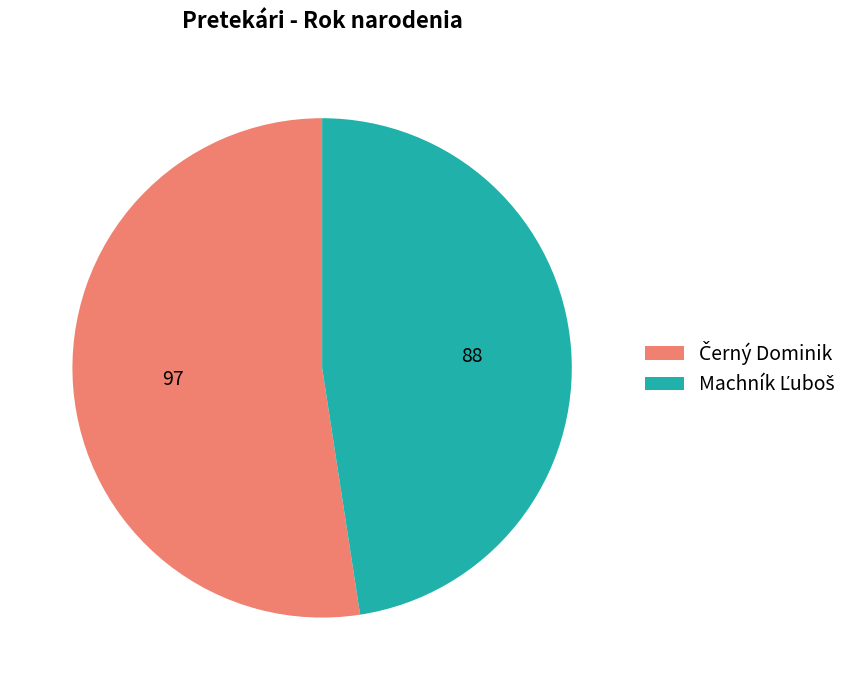

Is there a majority slice in this chart?

Yes